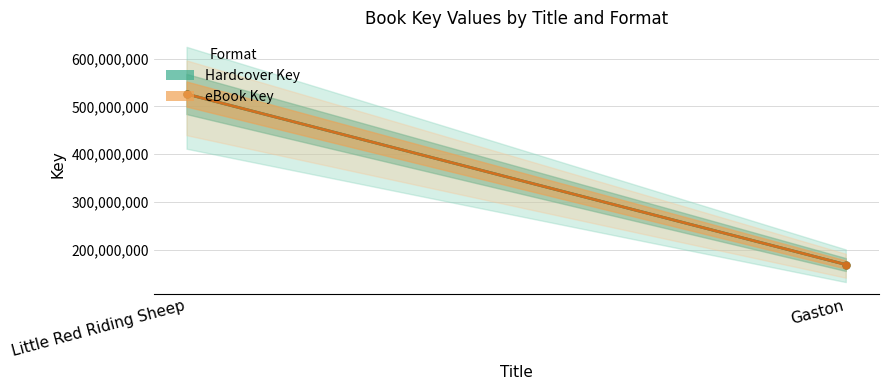

What is the total value across all series at Gaston?

336976908